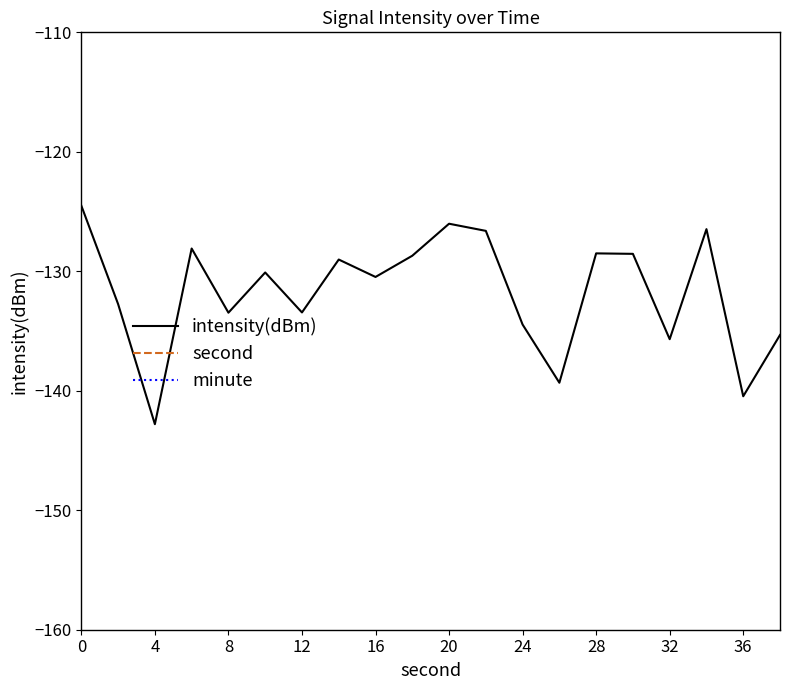

True or false: minute has more than 2 points higher than both neighbors.

False